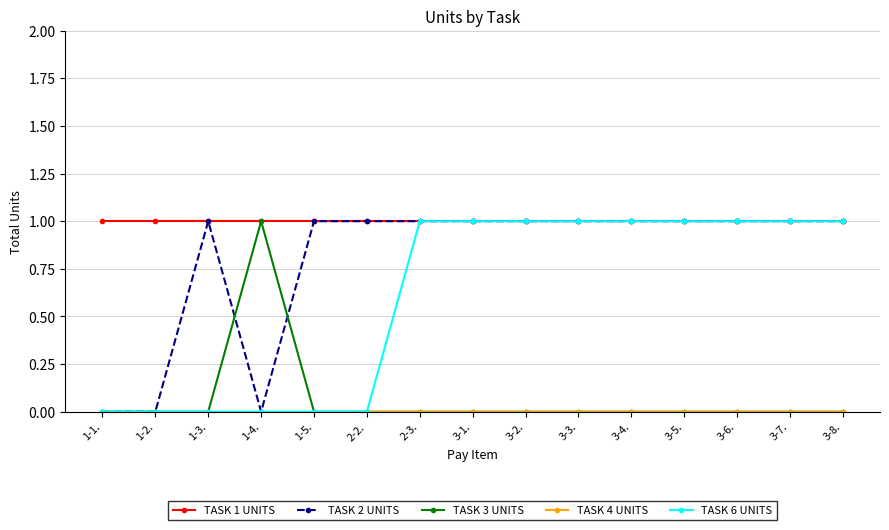

How many series are shown in this chart?

5